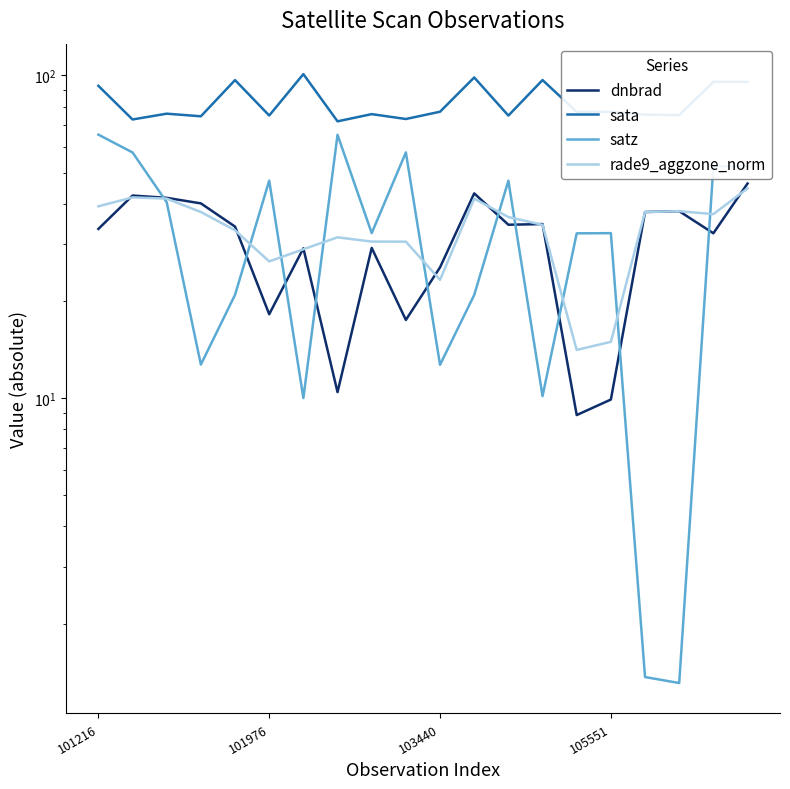

What are all the series names shown in the legend?

dnbrad, sata, satz, rade9_aggzone_norm